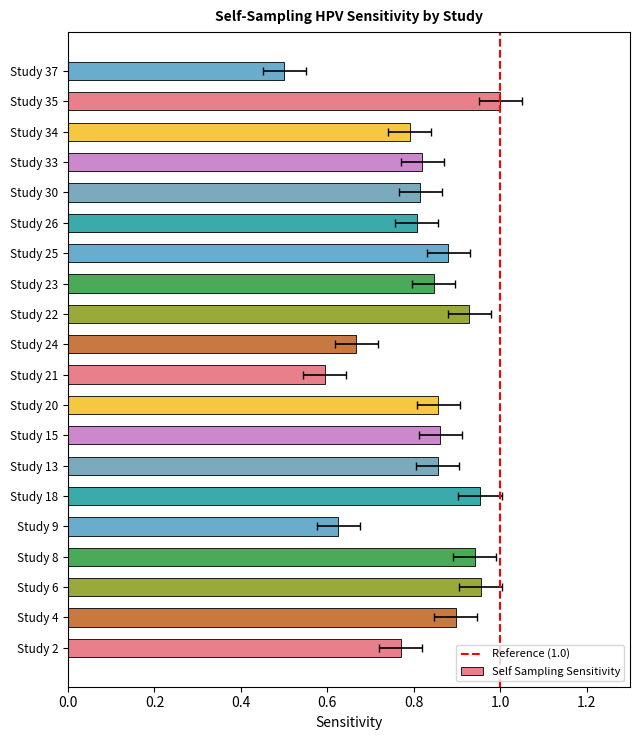

How many distinct data groups are displayed?

1